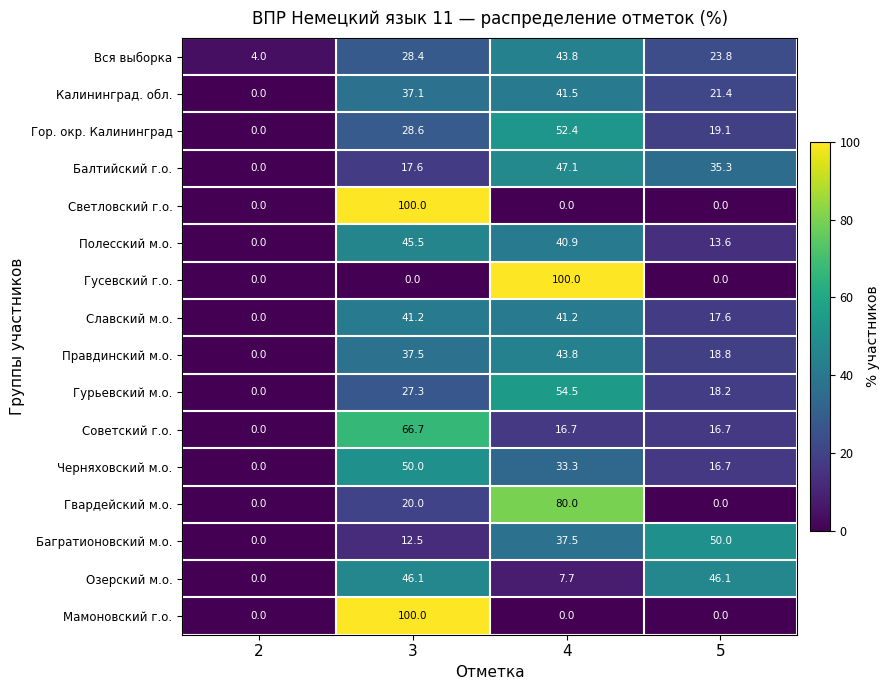

At which category is the sum across all series the highest?

3